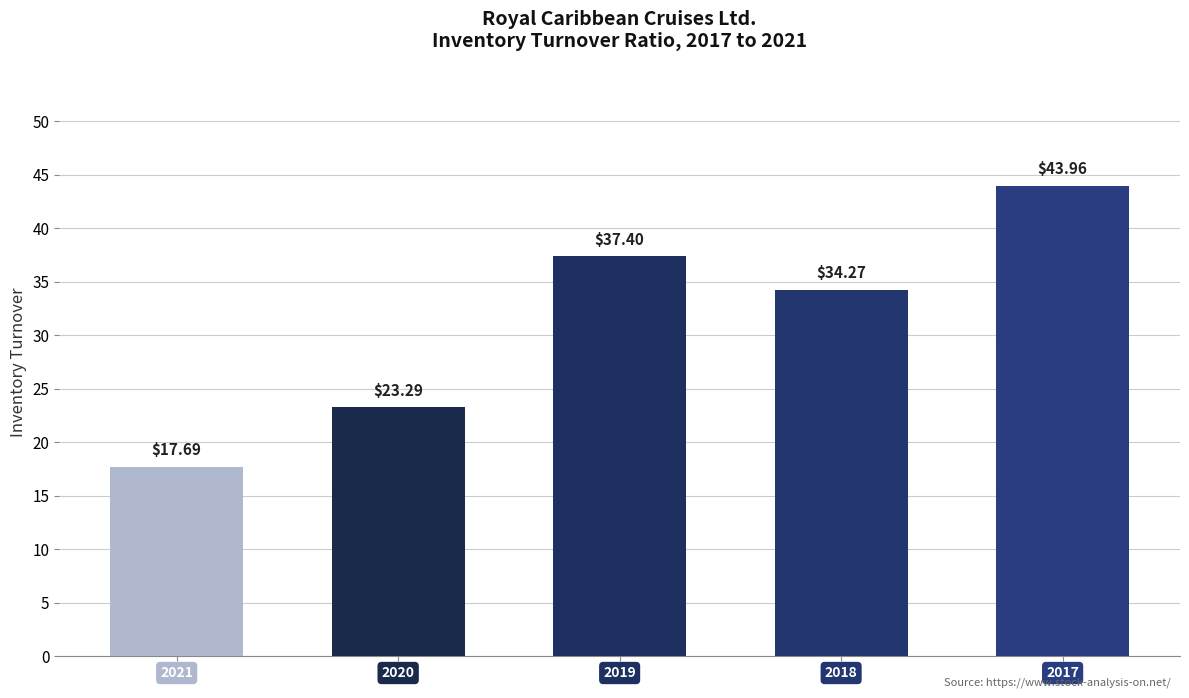

Reading left to right, extract all data points from this chart.

17.7	23.3	37.4	34.3	44.0